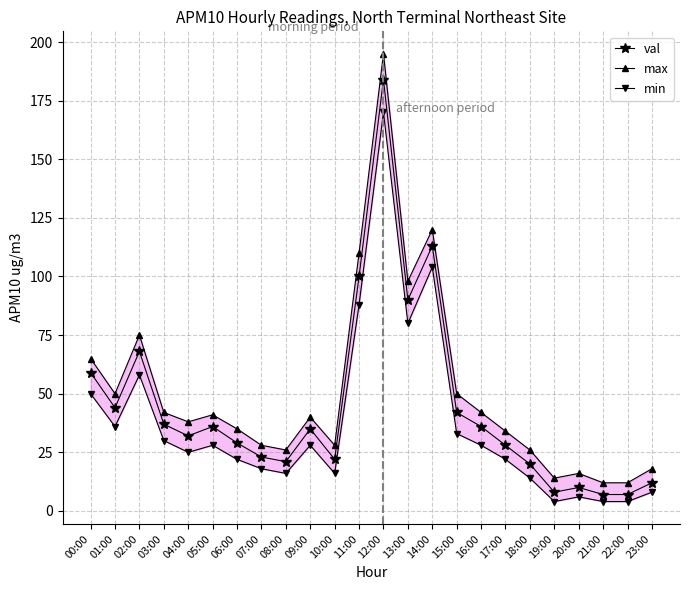

Is the value of val at 06:00 greater than the value of max at 11:00?

No